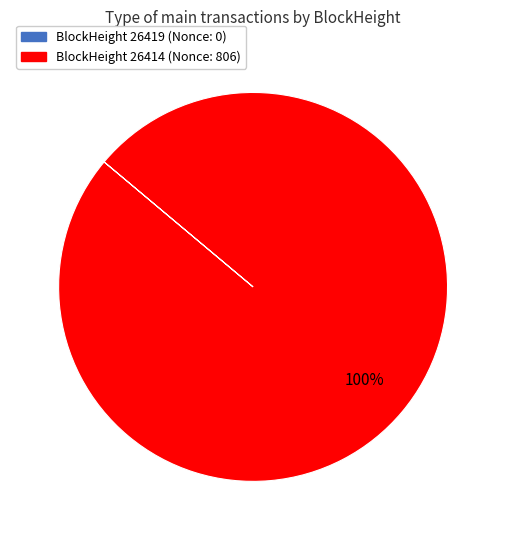

The BlockHeight 26414 (Nonce: 806) slice represents 94% of the pie. True or false?

False